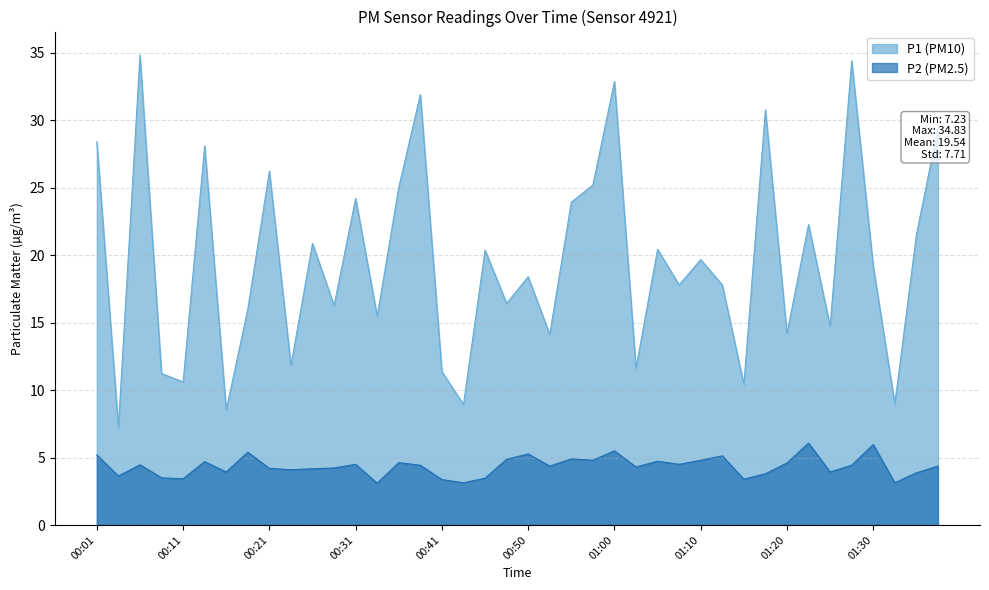

Where is the first local maximum for P1?

00:06